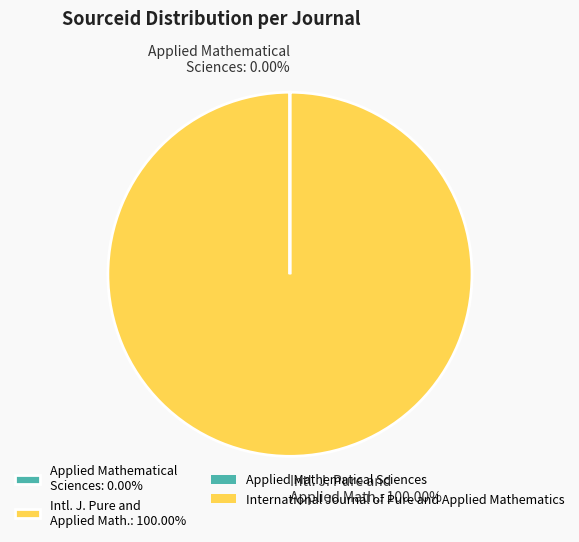

Which slice represents more than half of the pie?

Intl. J. Pure and Applied Math.: 100.00%